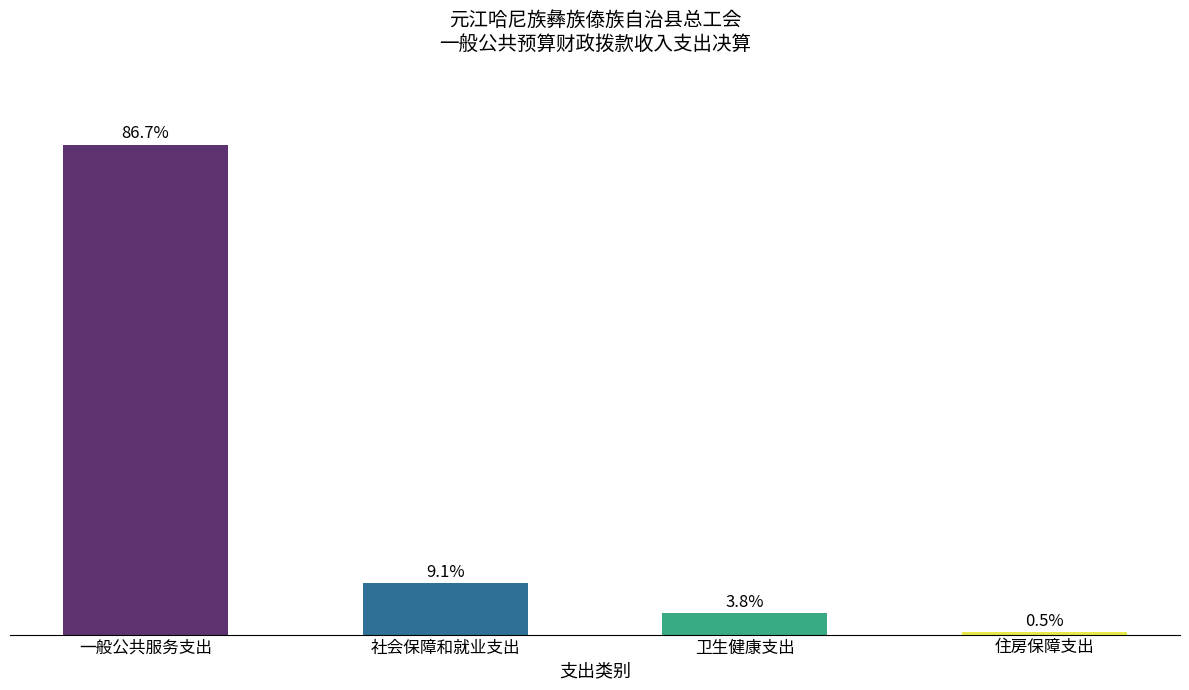

List the labels in order of value, largest first.

一般公共服务支出, 社会保障和就业支出, 卫生健康支出, 住房保障支出